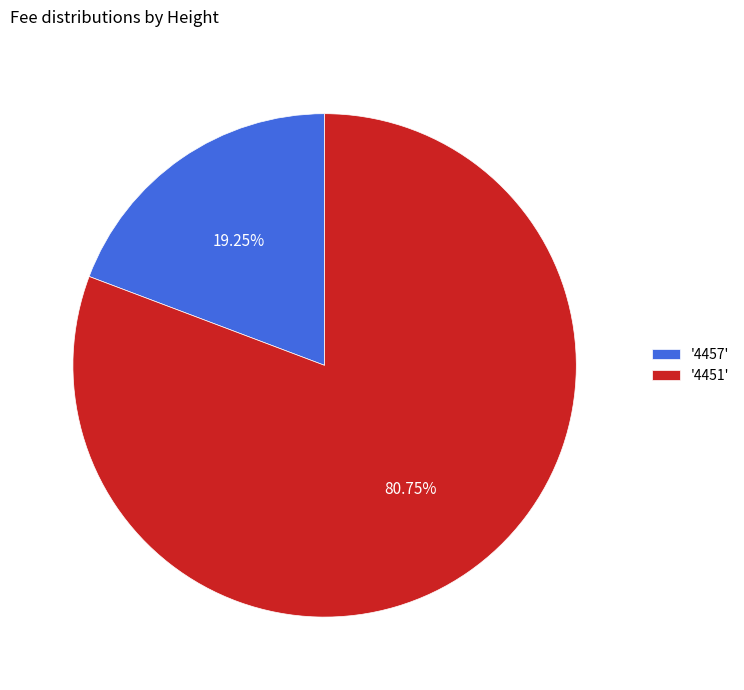

Which has a higher value, '4457' or '4451'?

'4451'